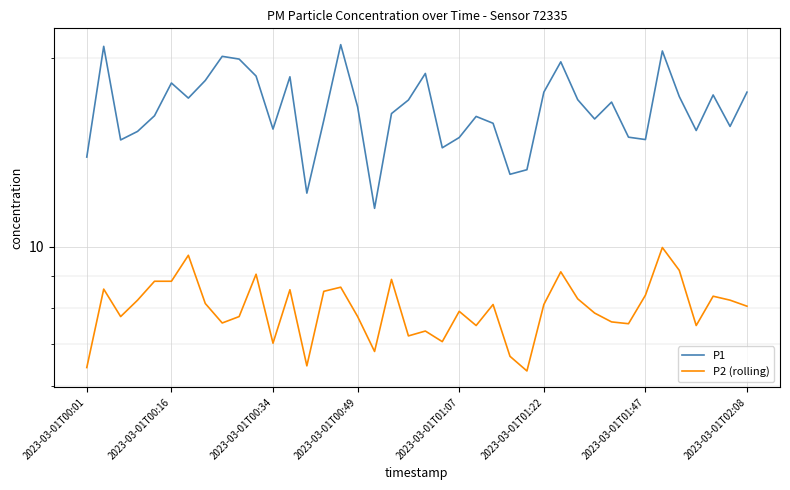

What is the total value across all series at 8?

27.7